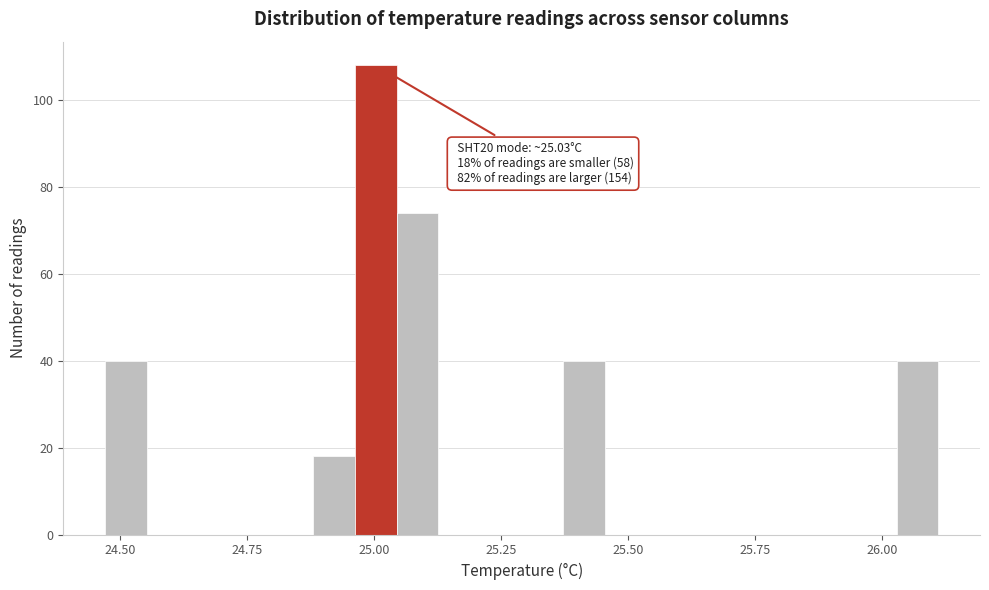

Read against the x-axis, roughly where is the centre of the tallest bar?

25.00